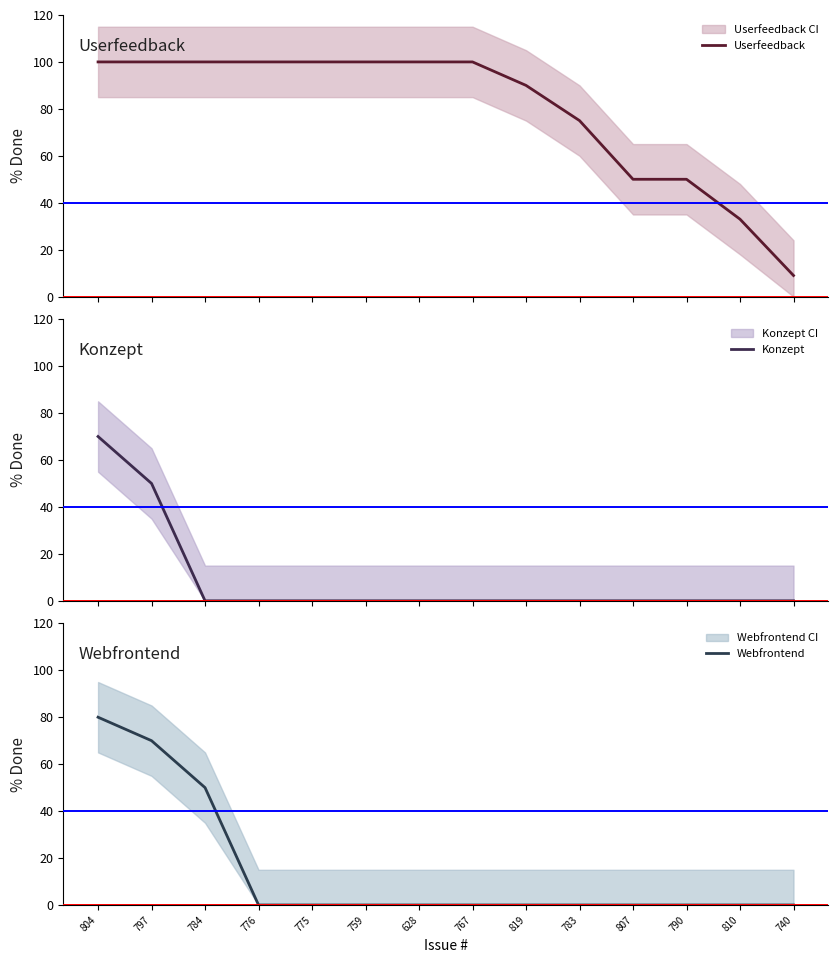

At how many categories does at least one series exceed 25?

13